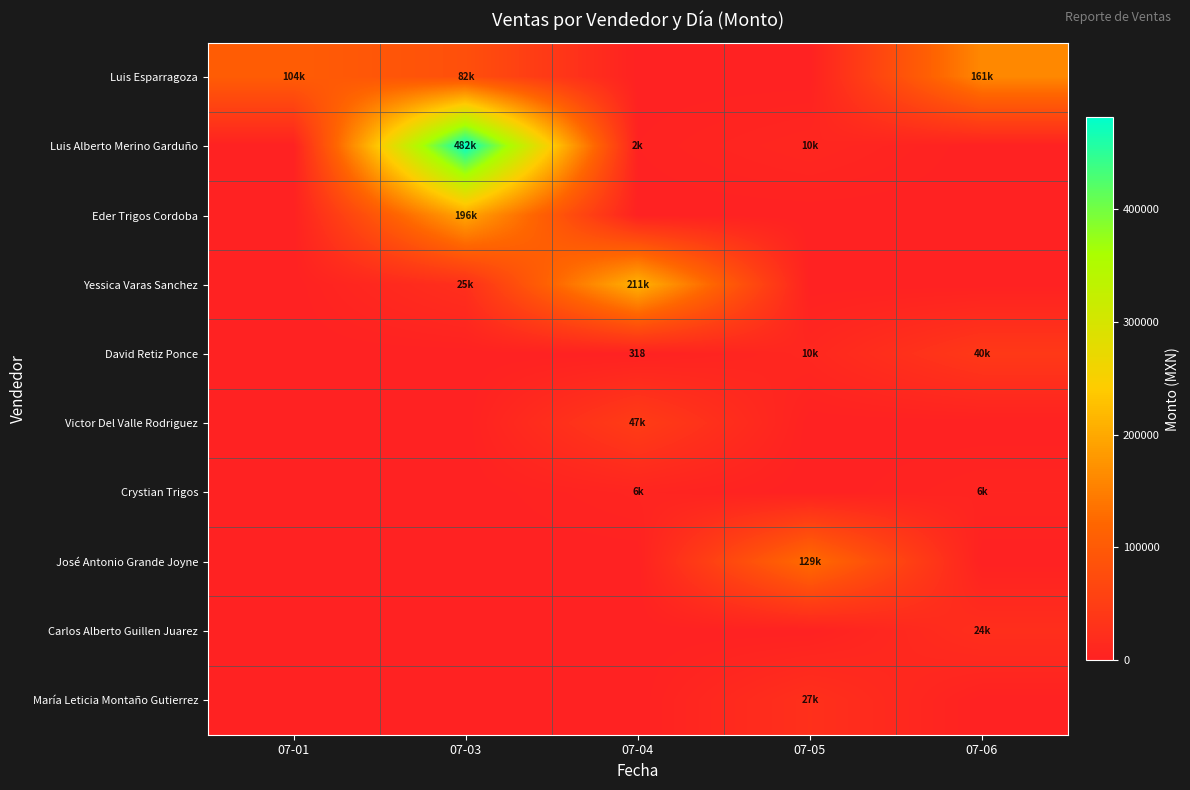

How many positive values does the Luis Esparragoza series have?

3